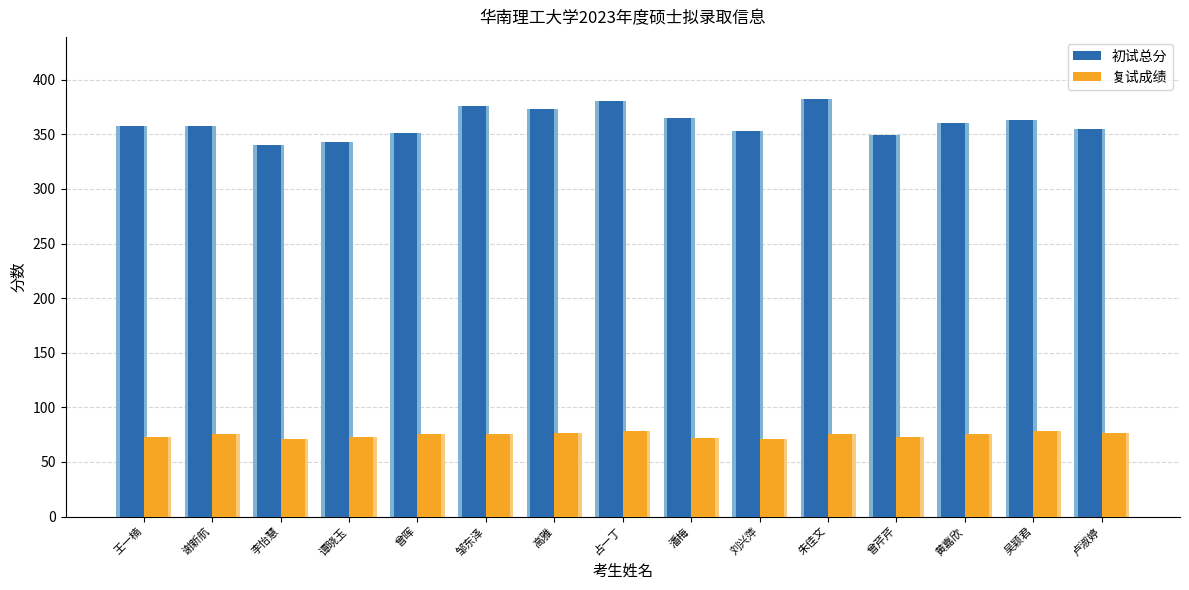

What is the label of the 11th bar from the right?

曾晖